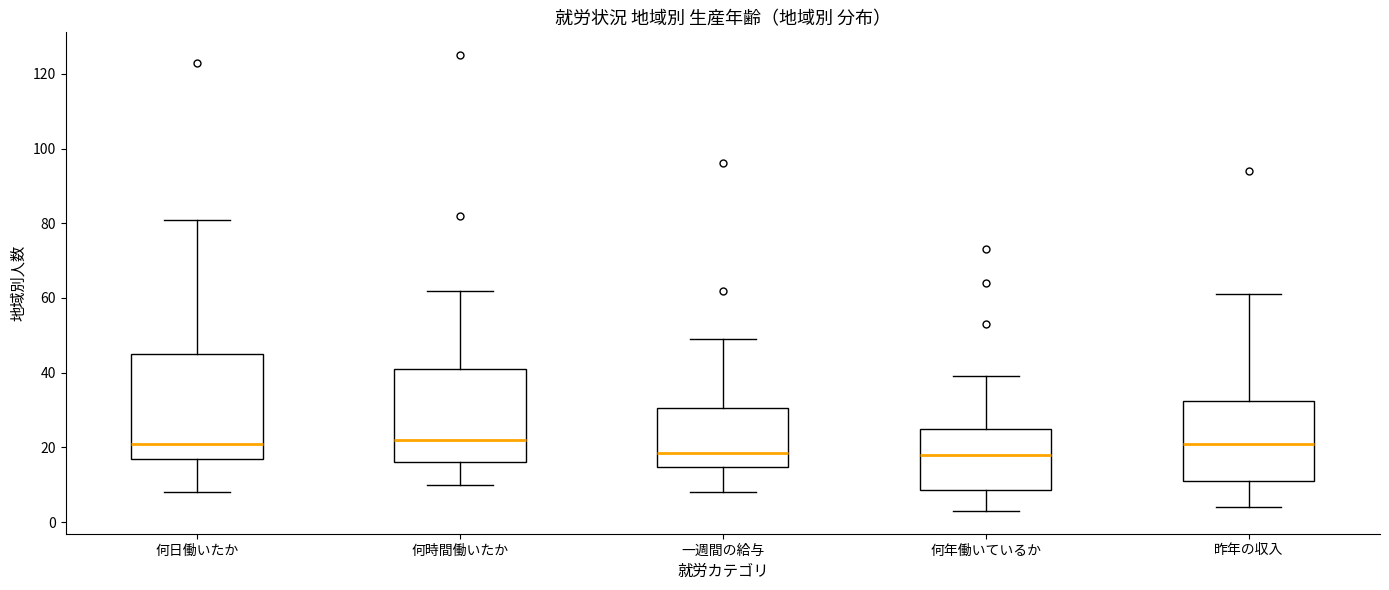

Which box is the tallest, from its lower edge to its upper edge?

何日働いたか